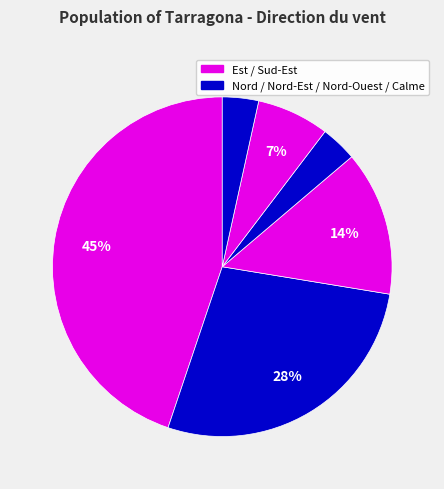

To the nearest percent, what is the average slice percentage?

17%